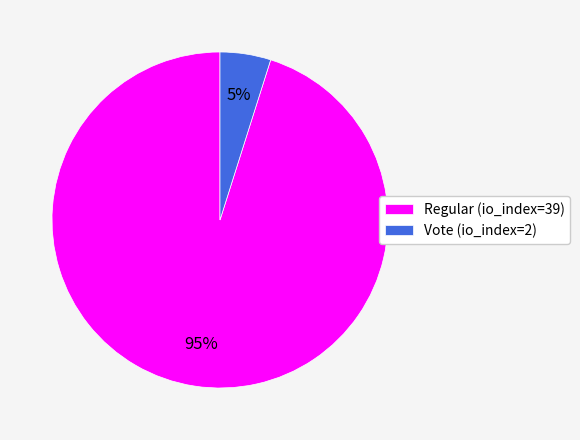

Count the number of slices in the pie.

2